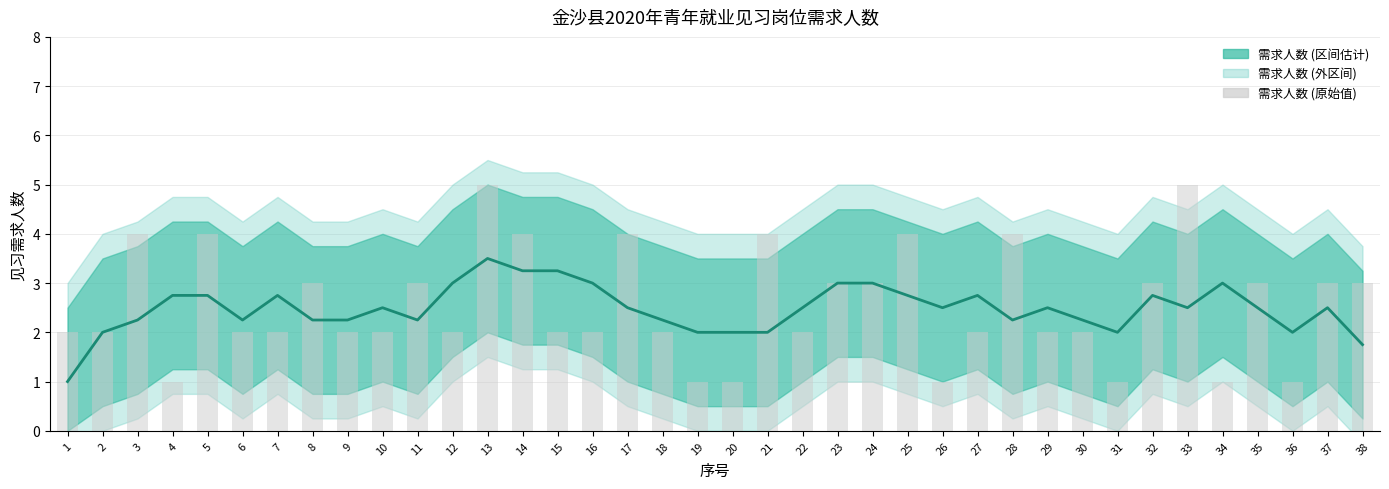

Is the value of 需求人数 (趋势) at 6 greater than the value of 需求人数 (原值) at 4?

Yes